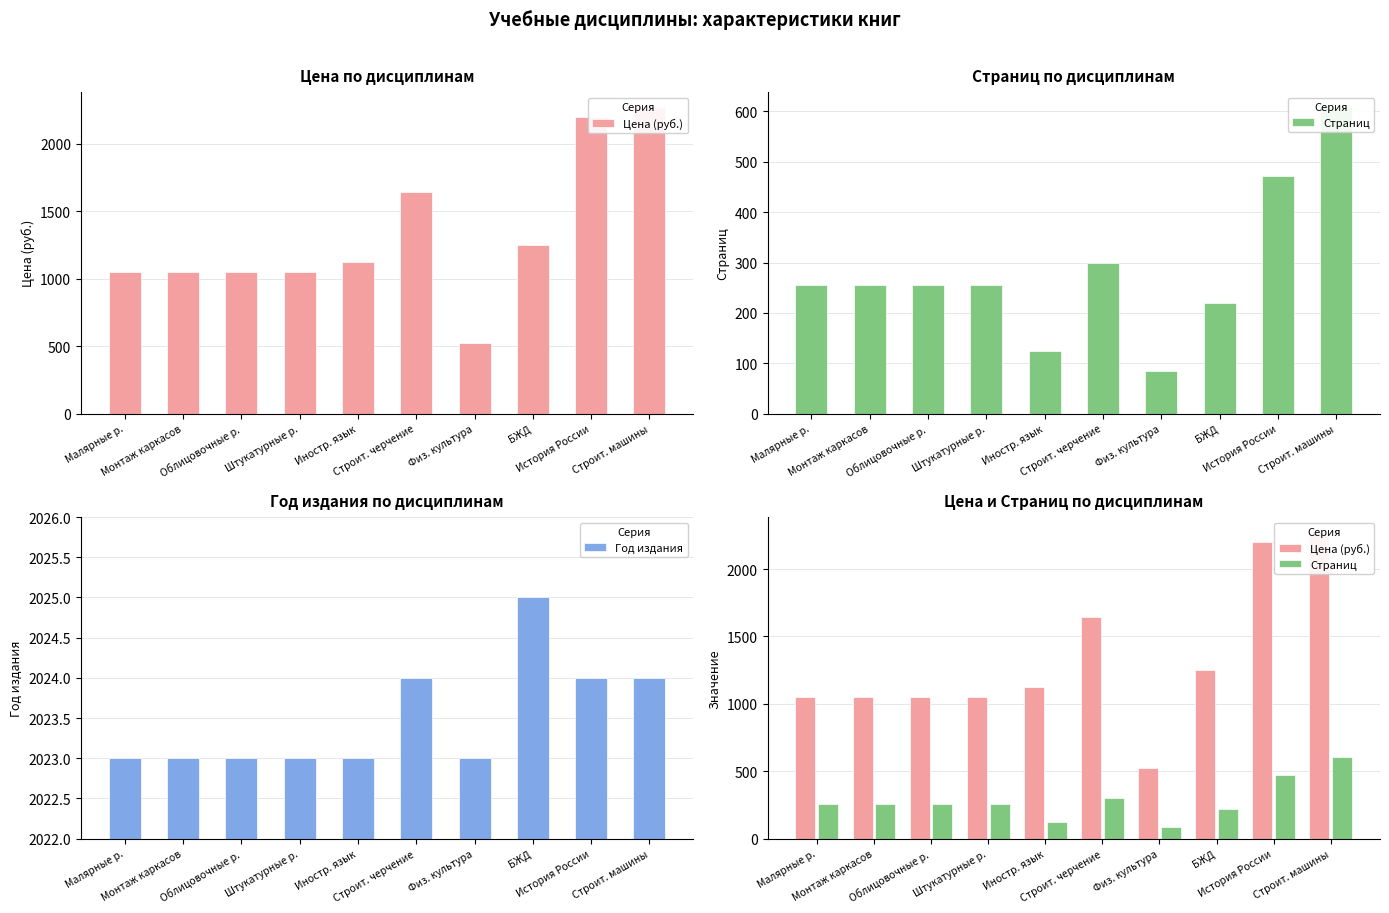

How many data points in Страниц are above 256?

3